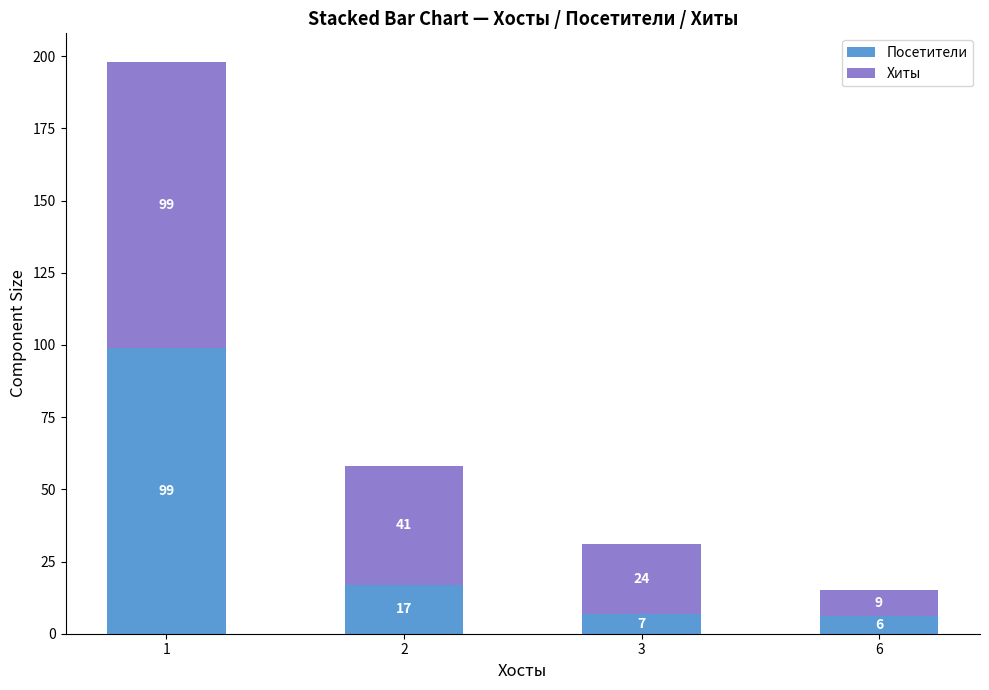

The value of Посетители at 6 is 6. True or false?

True